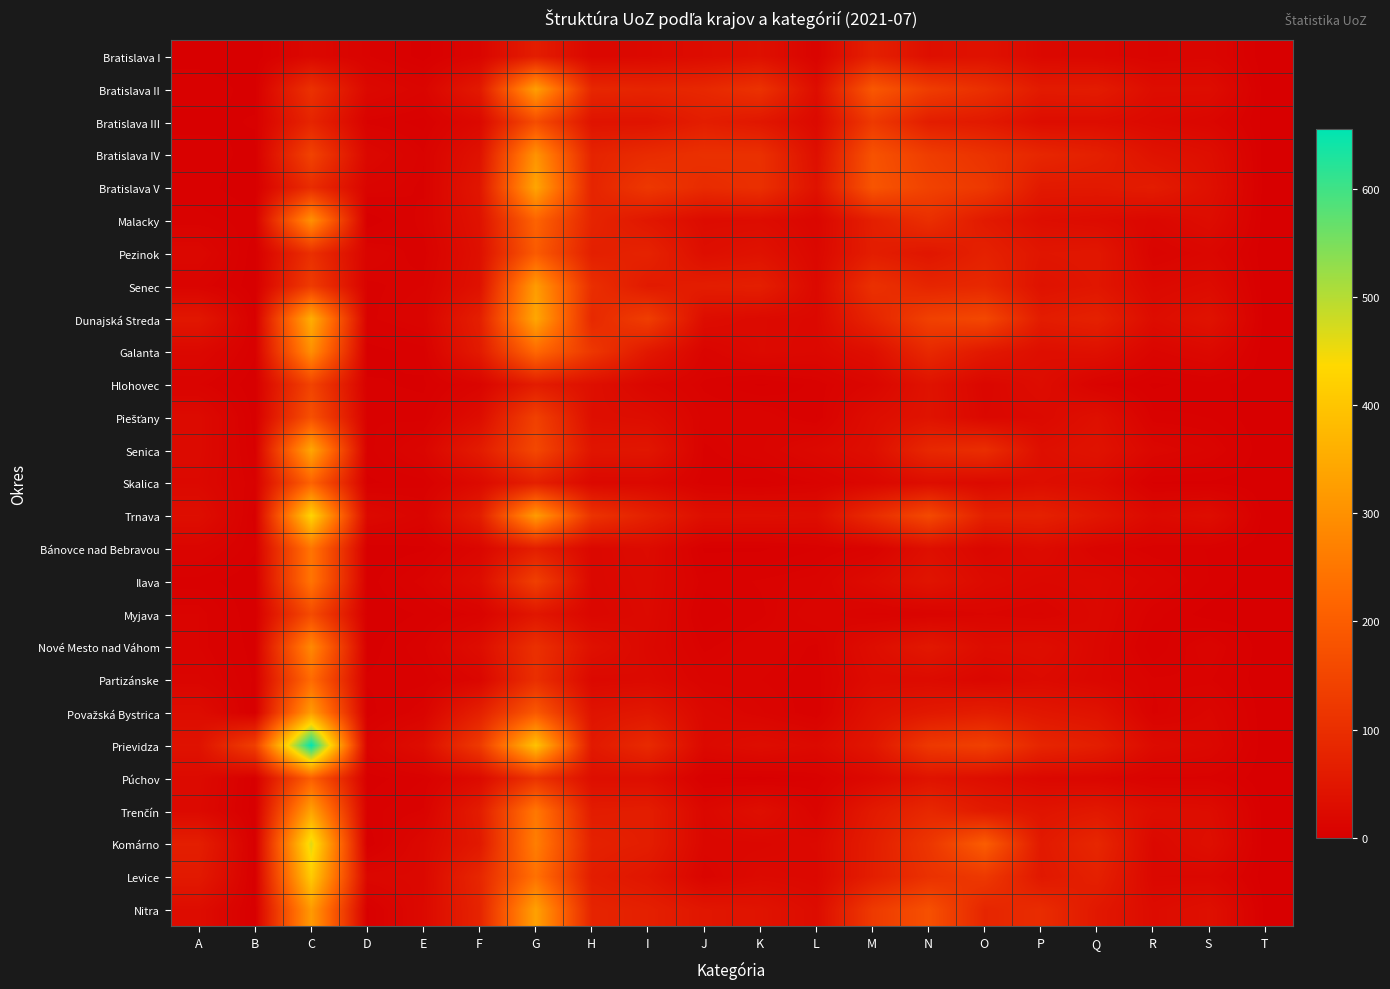

Rank the series at B from highest to lowest value.

Prievidza, Skalica, Malacky, Bratislava III, Galanta, Bánovce nad Bebravou, Dunajská Streda, Senica, Partizánske, Bratislava II, Bratislava IV, Piešťany, Trnava, Nové Mesto nad Váhom, Púchov, Bratislava I, Bratislava V, Pezinok, Senec, Hlohovec, Ilava, Myjava, Považská Bystrica, Trenčín, Komárno, Levice, Nitra